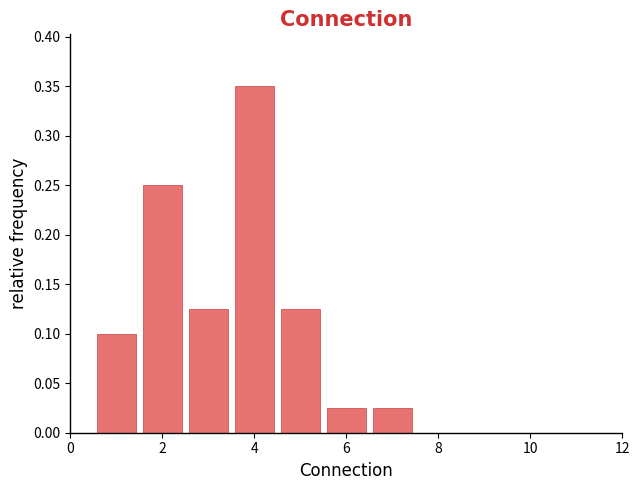

Reading left to right, transcribe this chart: for each bar, give the range it covers on the x-axis and its height. Neither the bar edges nor the heights are printed on the chart, so give them approximately, as read against the axes.

0.5 to 1.5: 0.100
1.5 to 2.5: 0.250
2.5 to 3.5: 0.125
3.5 to 4.5: 0.350
4.5 to 5.5: 0.125
5.5 to 6.5: 0.025
6.5 to 7.5: 0.025
7.5 to 8.5: 0
8.5 to 9.5: 0
9.5 to 10.5: 0
10.5 to 11.5: 0